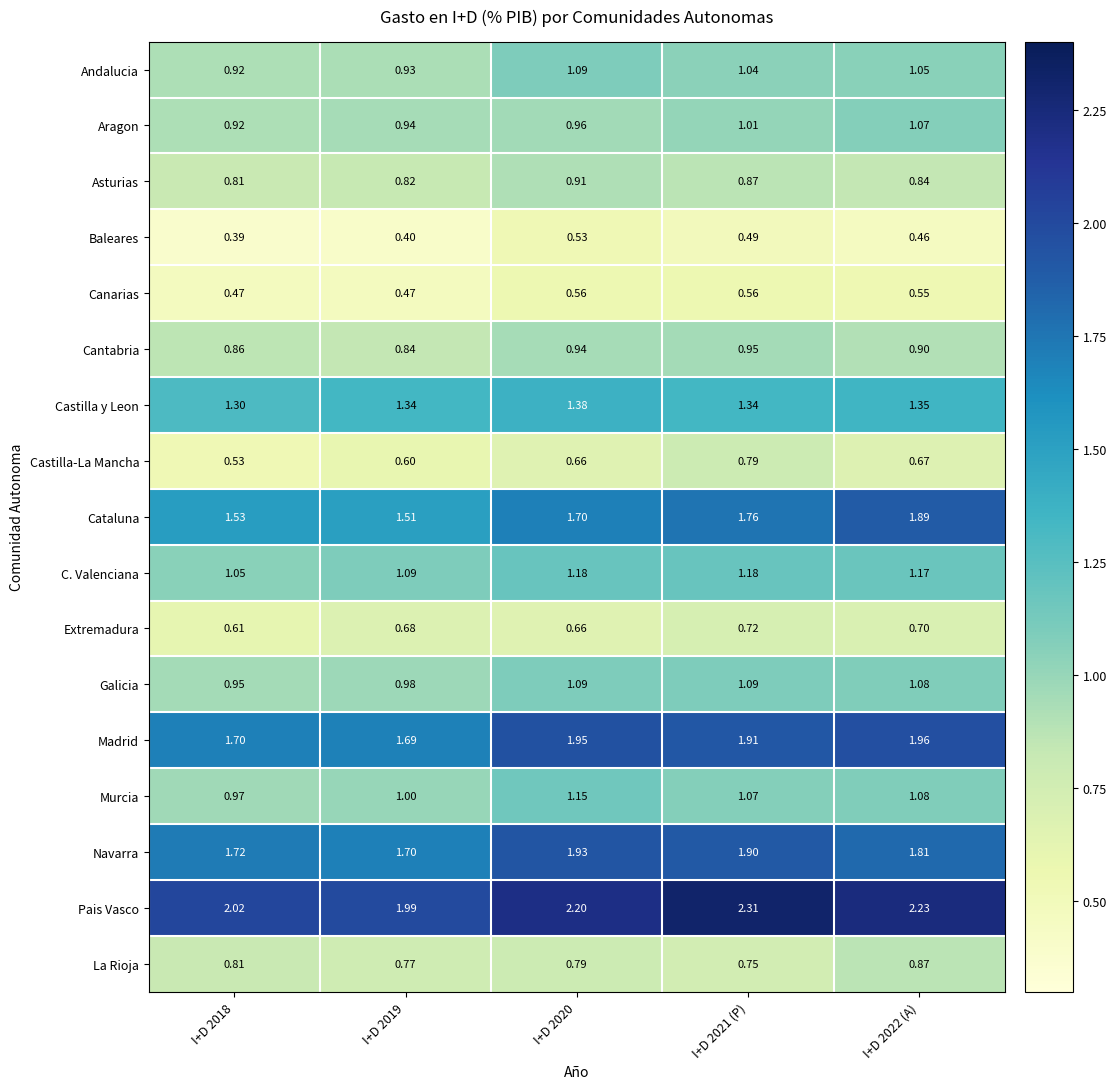

Which series changed the most between I+D 2019 and I+D 2022 (A)?

Cataluna